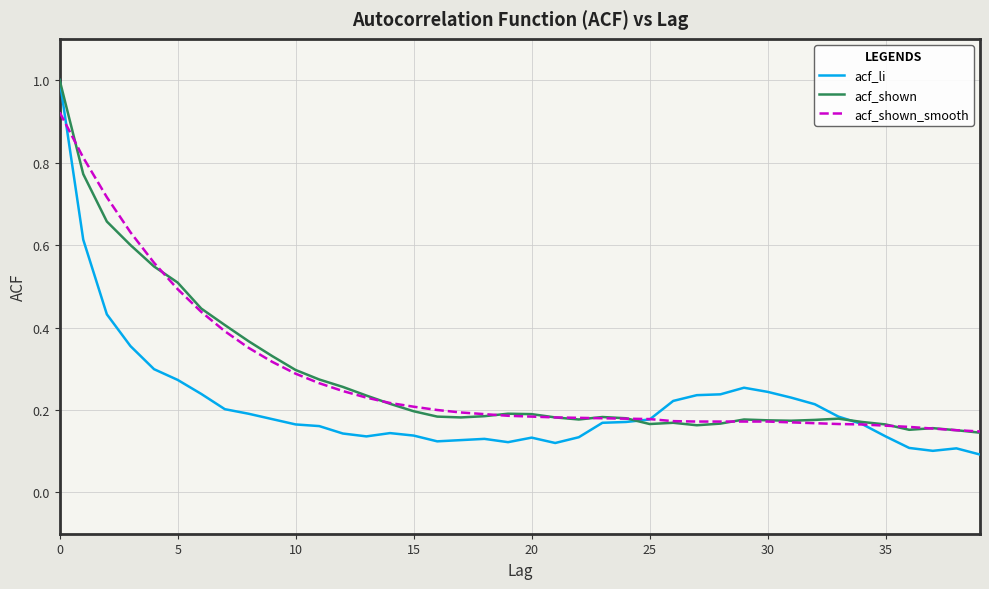

Which series has the largest range (max minus min)?

acf_li